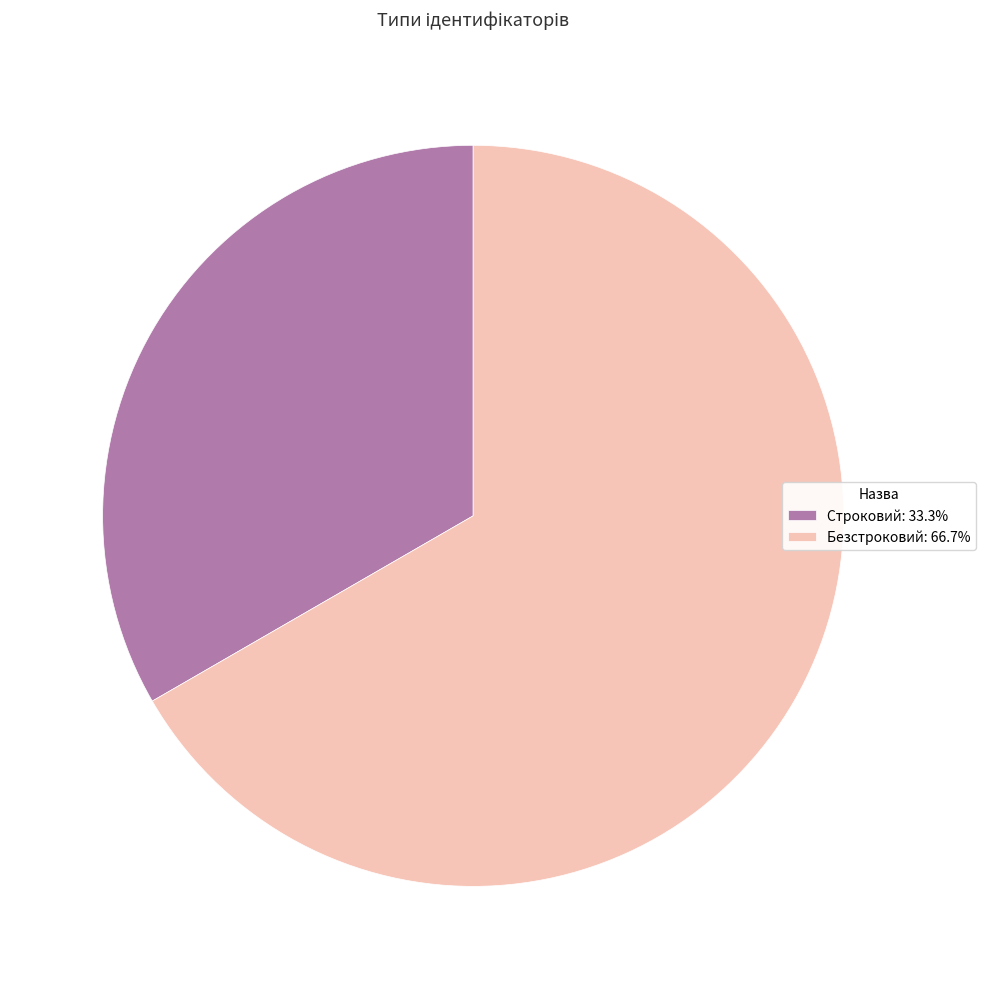

What is the ratio of the value at Безстроковий: 66.7% to the value at Строковий: 33.3%?

2.0